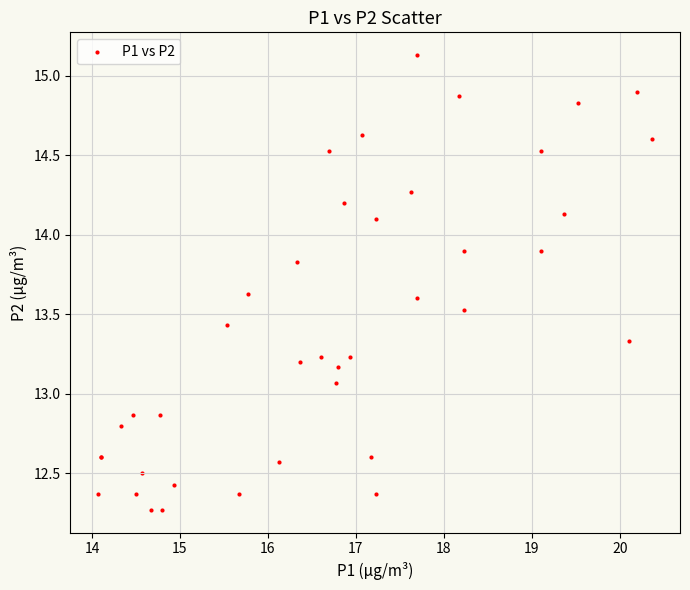

What Y value in the scatter plot is closest to 13?

13.1